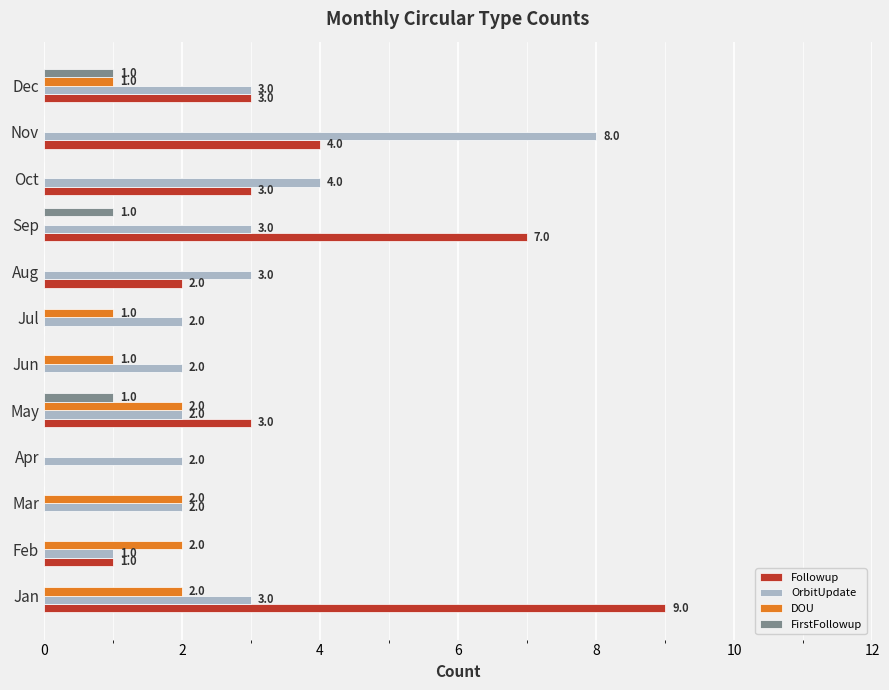

The value of DOU at Nov is -1. True or false?

False